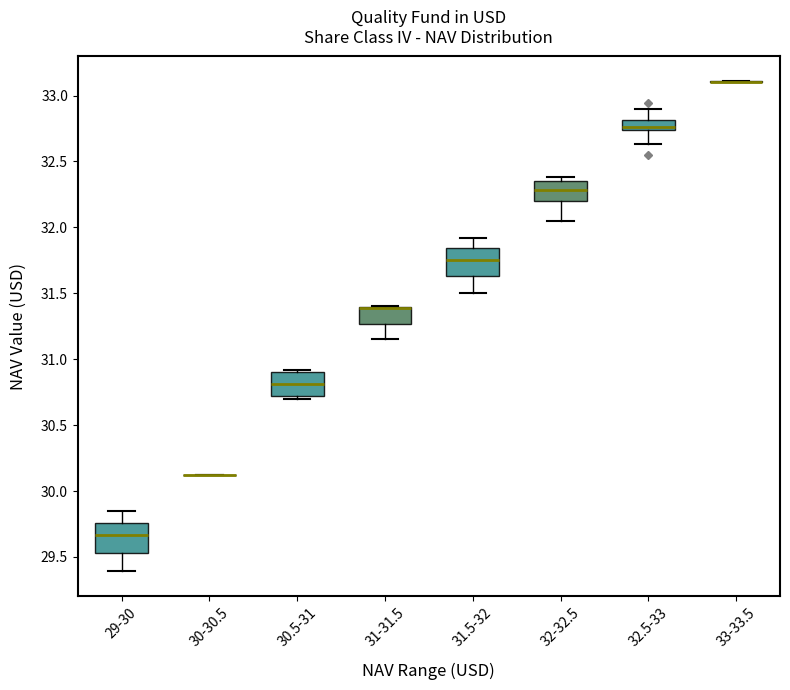

Reading left to right, transcribe this box plot: for each box, give where its median line is, the range the box spans, and where its two whiskers end, as read against the y-axis. The values are not printed on the chart, so give them approximately, as read against the axis.

29-30: median 29.65, box 29.55 to 29.75, whiskers 29.40 to 29.85
30-30.5: box collapsed to a line at 30.10, whiskers 30.10 to 30.10
30.5-31: median 30.80, box 30.70 to 30.90, whiskers 30.70 (just below the box's lower edge) to 30.90 (just above the box's upper edge)
31-31.5: median 31.40 (drawn on the box's upper edge), box 31.25 to 31.40, whiskers 31.15 to 31.40
31.5-32: median 31.75, box 31.65 to 31.85, whiskers 31.50 to 31.90
32-32.5: median 32.30, box 32.20 to 32.35, whiskers 32.05 to 32.40
32.5-33: median 32.75 (just above the box's lower edge), box 32.75 to 32.80, whiskers 32.65 to 32.90
33-33.5: box collapsed to a line at 33.10, whiskers 33.10 to 33.10